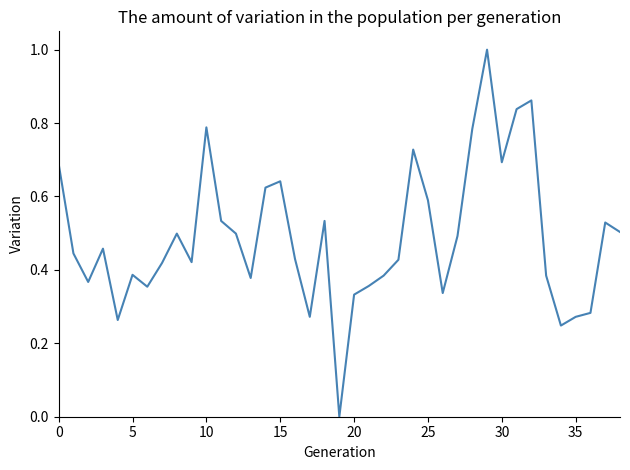

What is the greatest value displayed?

1.0